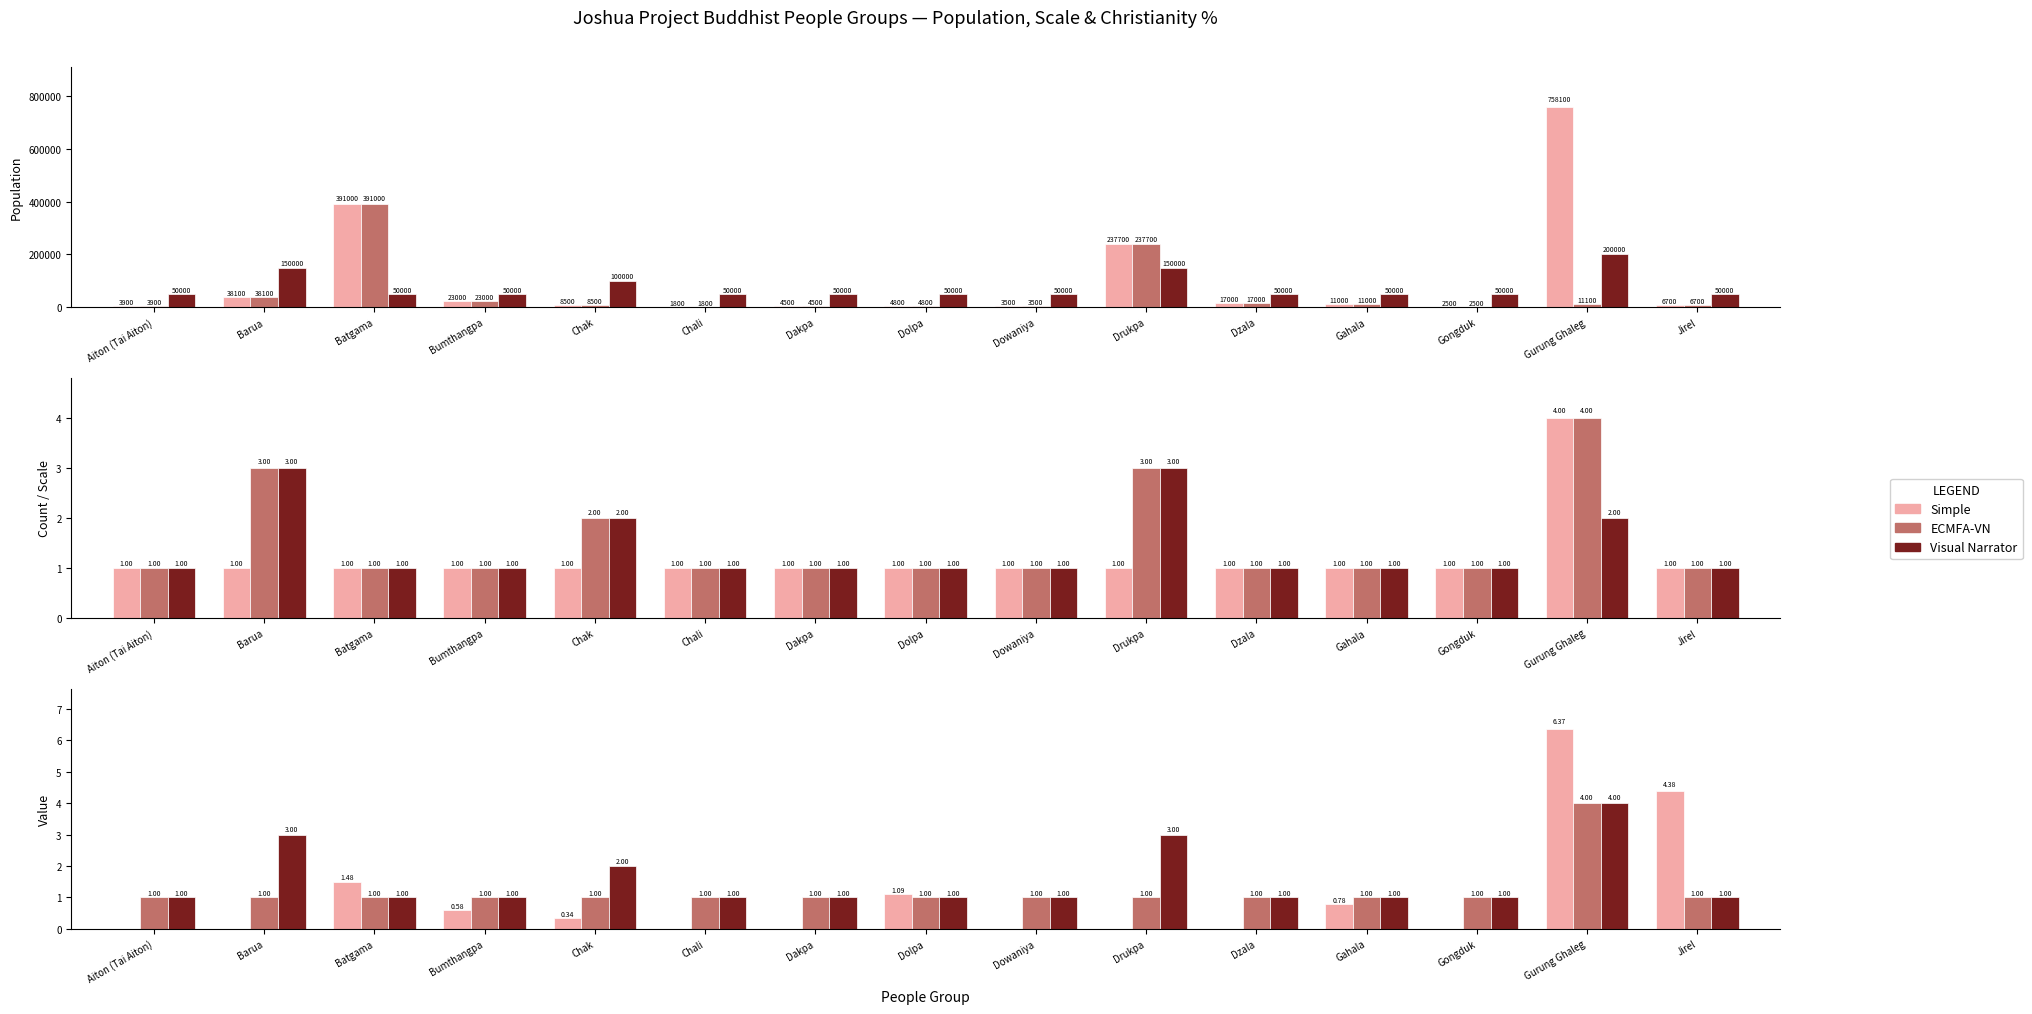

Is the value of ECMFA-VN at Gurung Ghaleg greater than the value of Visual Narrator at Bumthangpa?

Yes